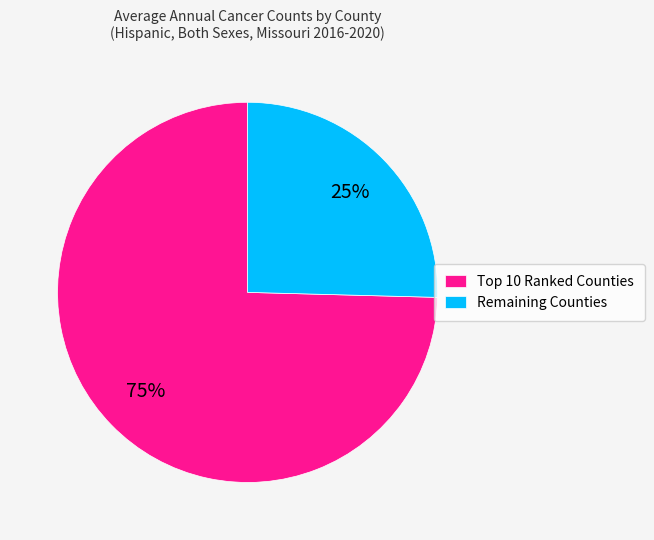

To the nearest percent, what percentage of the pie is Remaining Counties?

25%